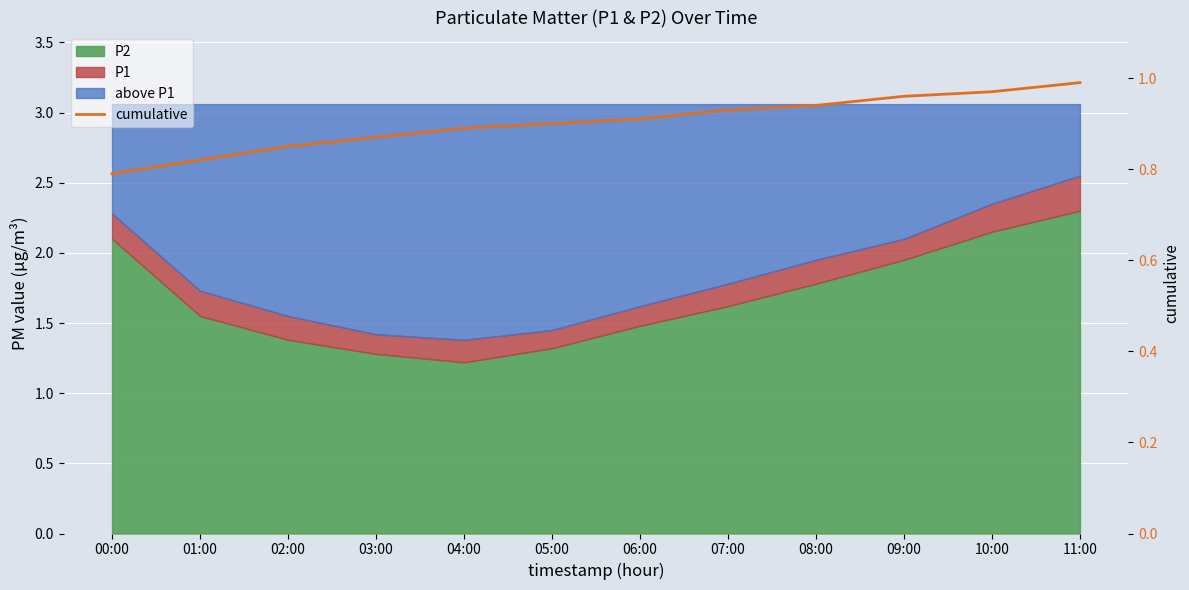

Is it true that the value at 09:00 is 1.7?

False